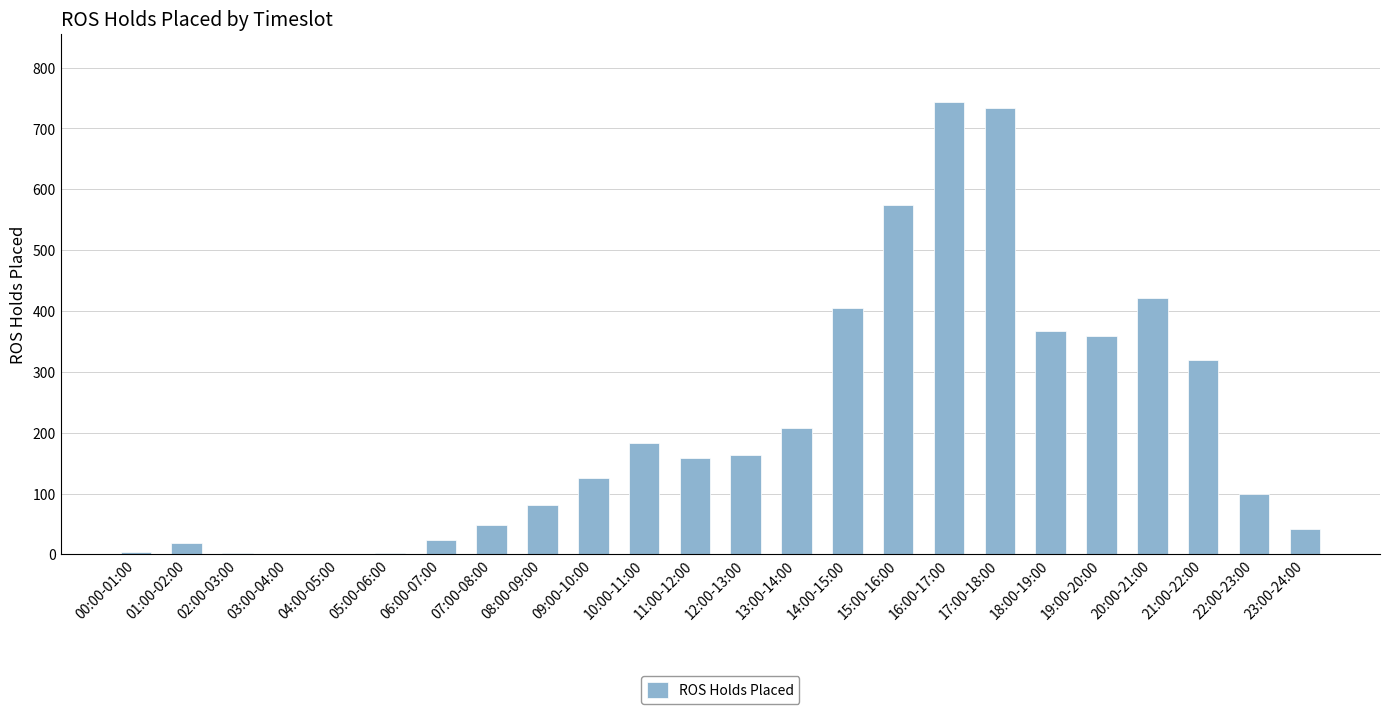

The value at 18:00-19:00 is 200. True or false?

False